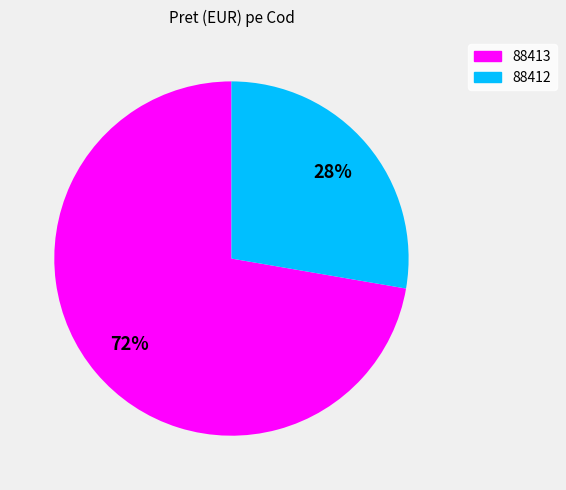

What percentage is the 88413 slice, to the nearest percent?

72%